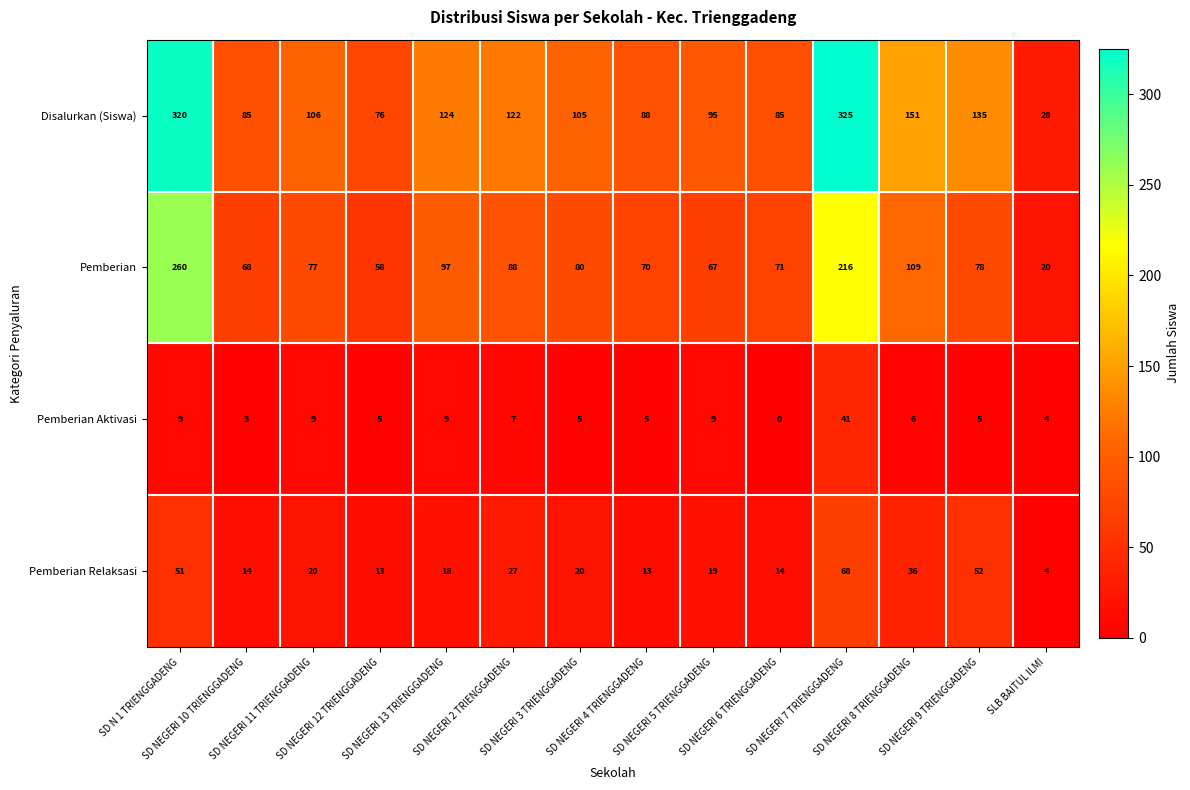

Which series has the largest range (max minus min)?

Disalurkan (Siswa)